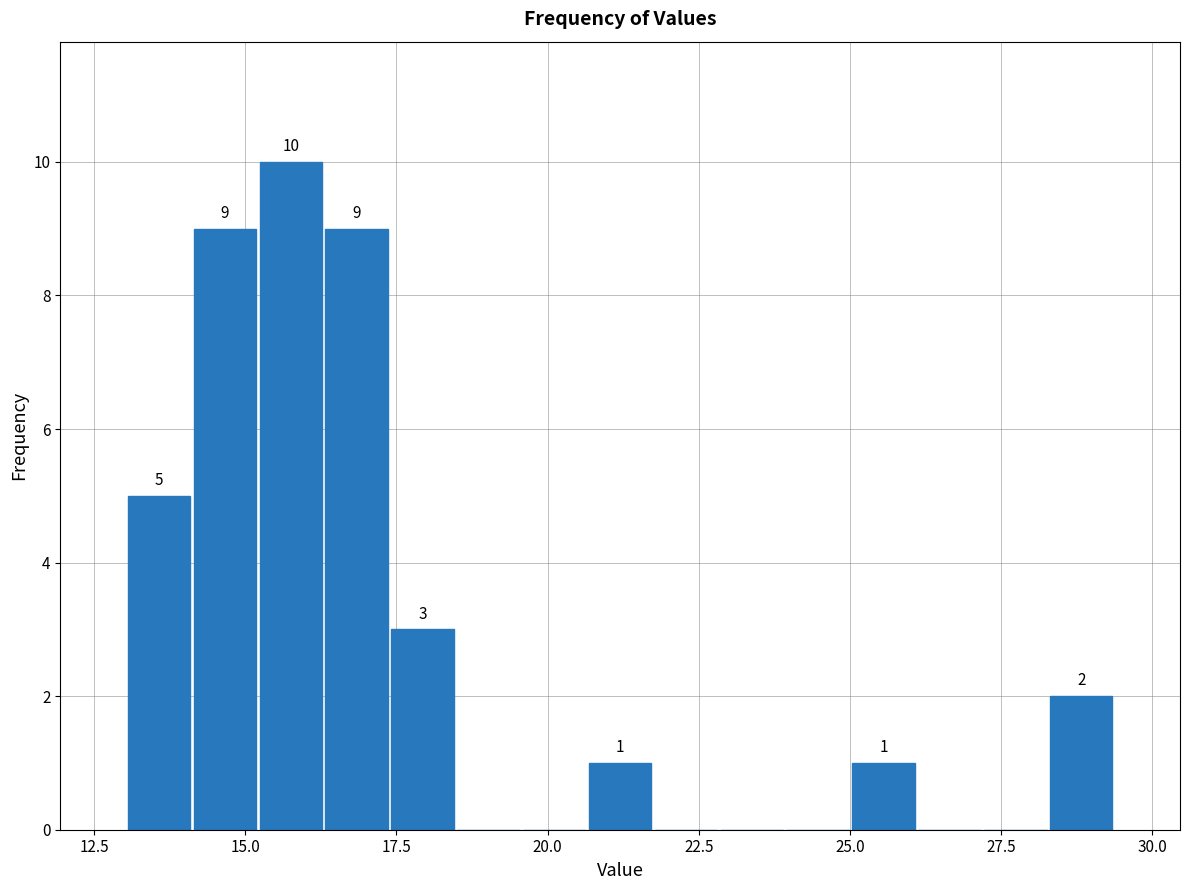

Read against the x-axis, roughly where is the centre of the tallest bar?

16.0